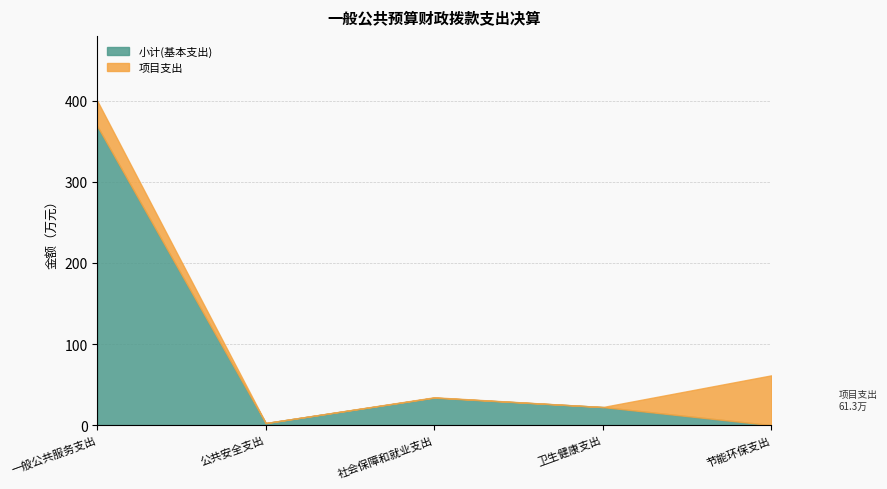

Which series has the widest spread of values?

小计(基本支出)